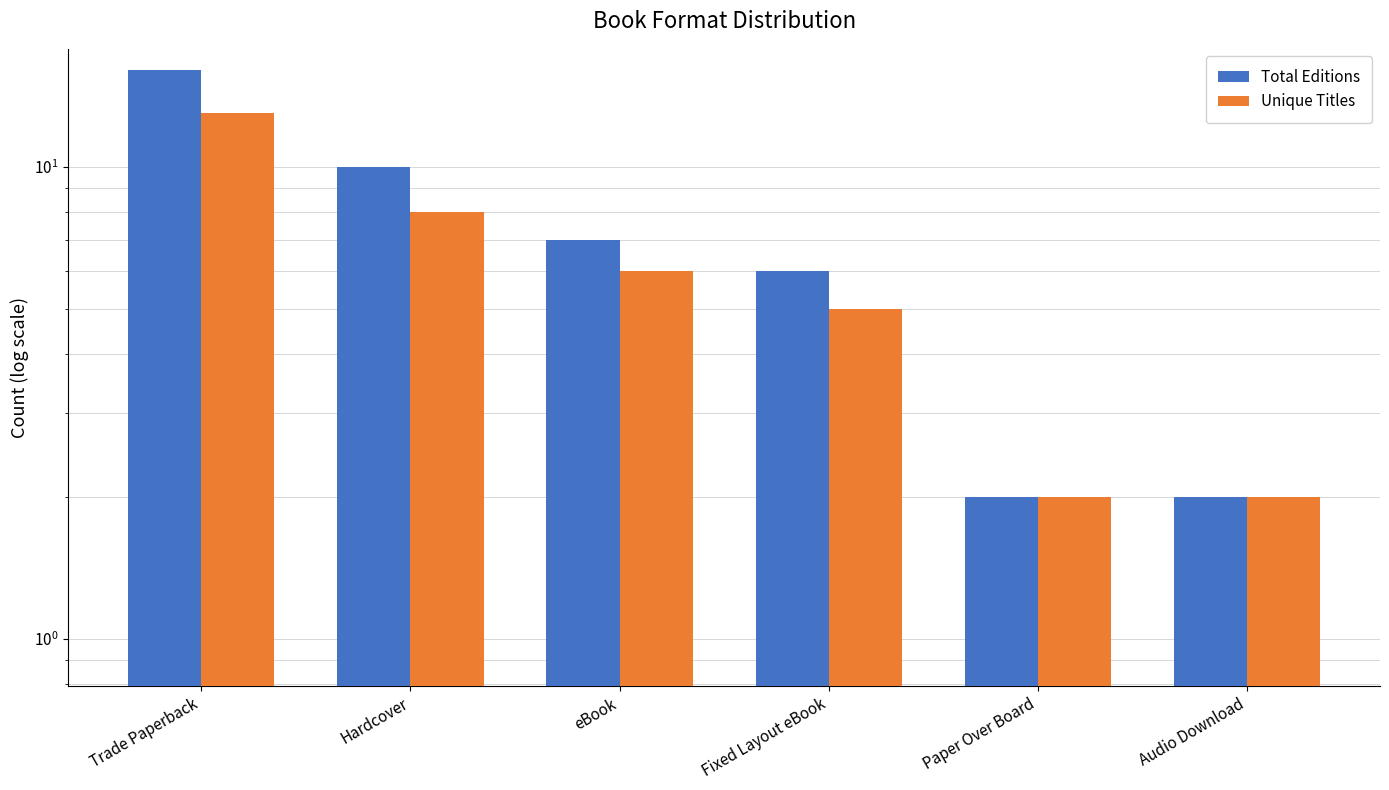

Which series changed the most between eBook and Audio Download?

Total Editions